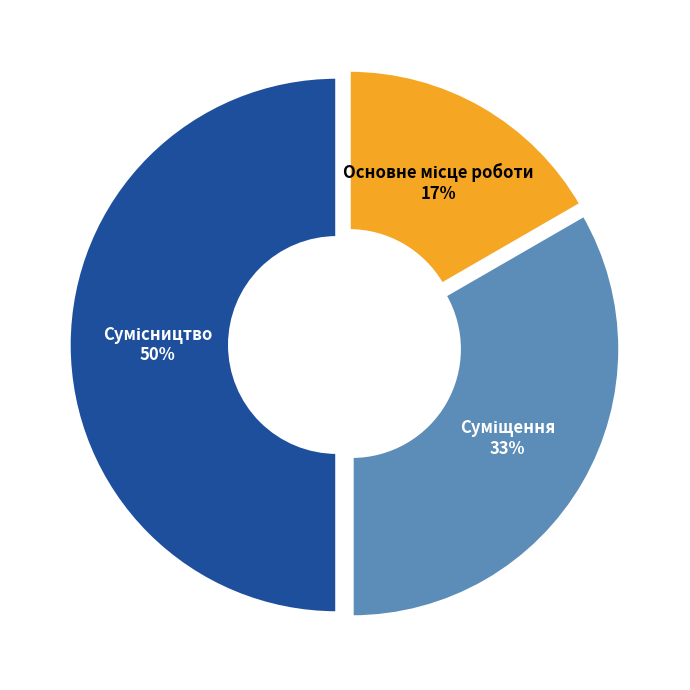

To the nearest percent, what is the difference between the largest and smallest slice percentages?

33%